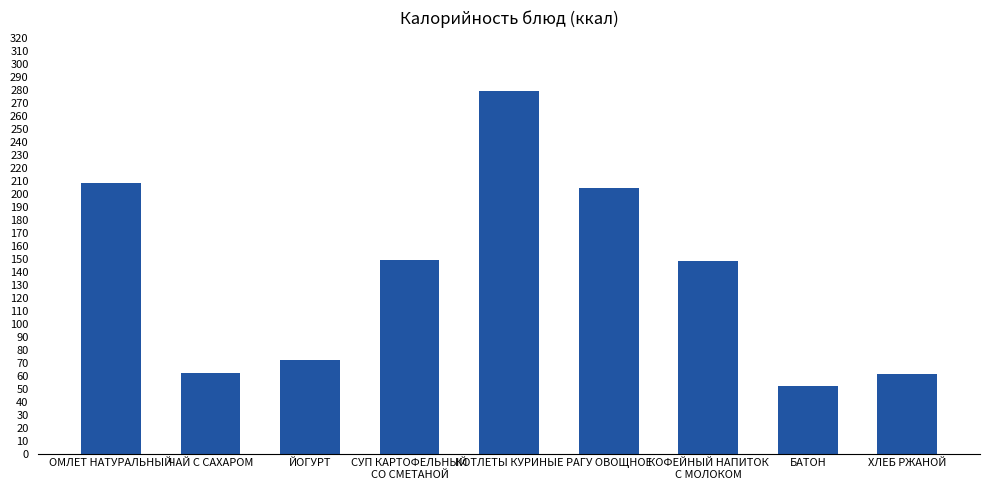

The chart shows a value of 72 at ЙОГУРТ. True or false?

True